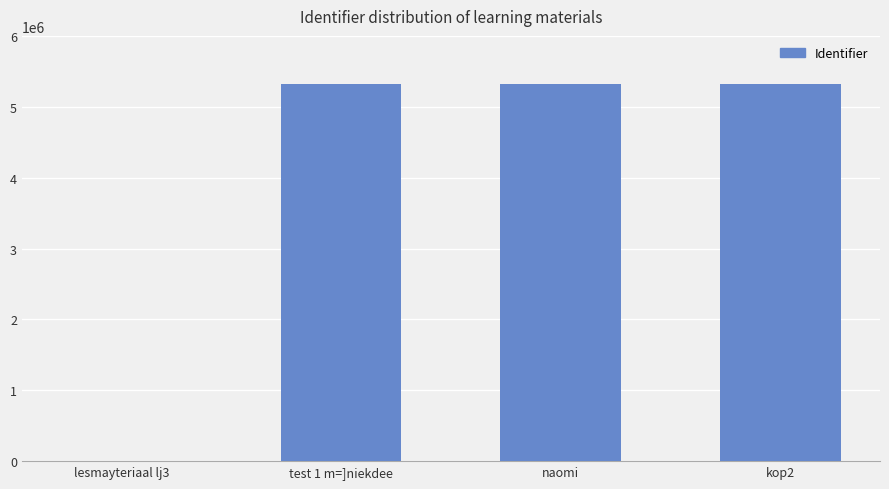

What is the sum of all values?

15966217